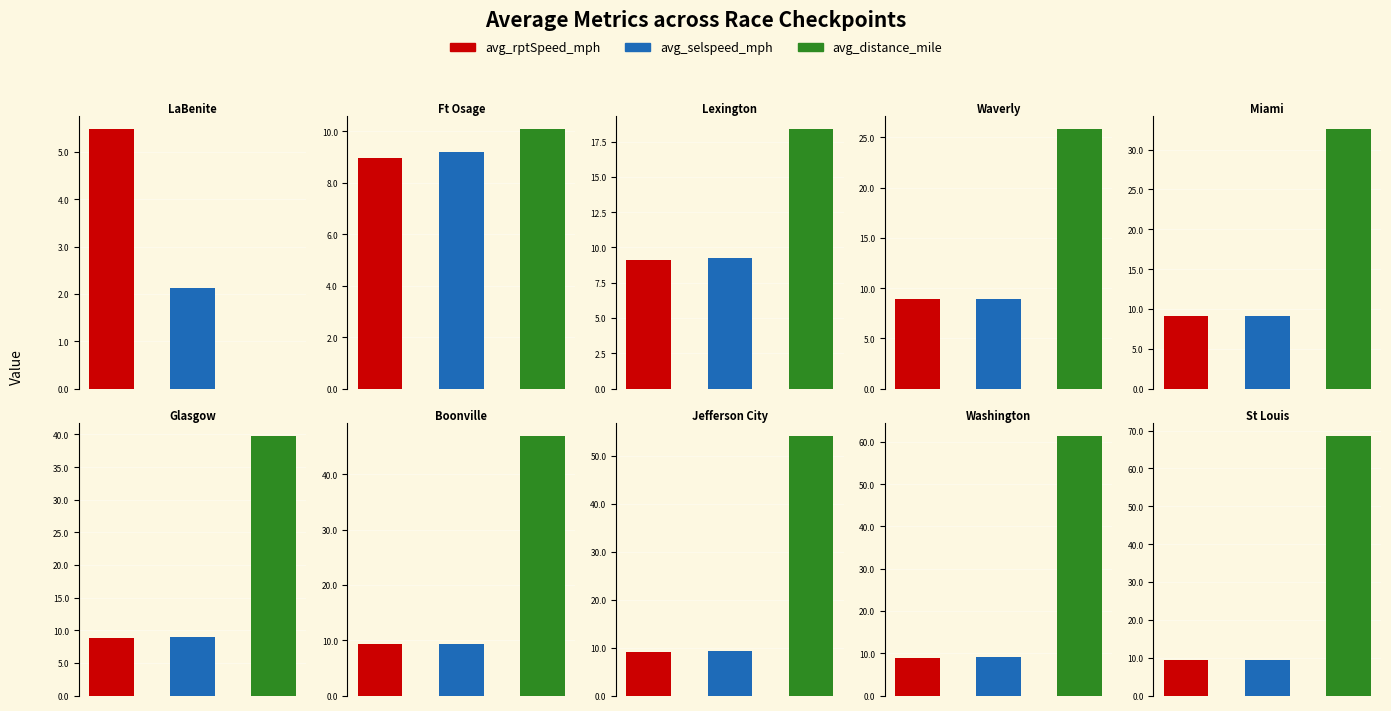

List the series in order of their peak value, lowest first.

avg_rptSpeed_mph, avg_selspeed_mph, avg_distance_mile